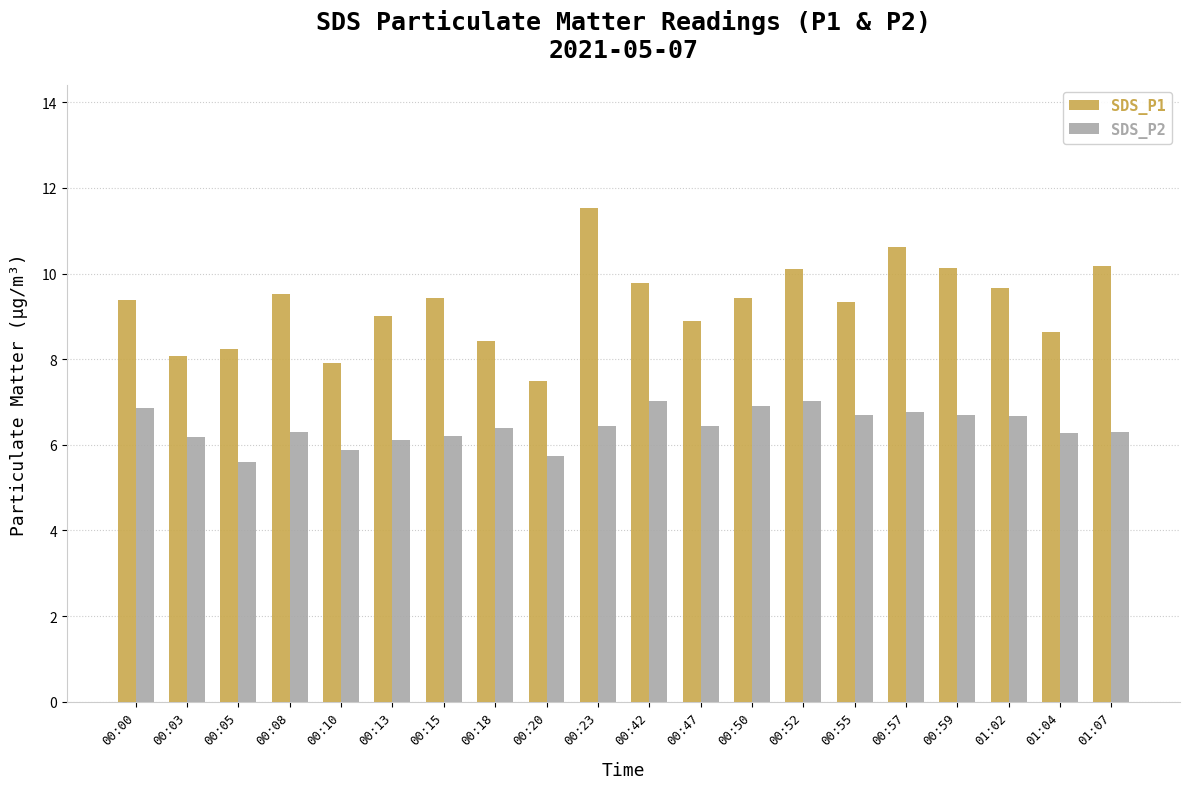

List the series in order of their peak value, lowest first.

SDS_P2, SDS_P1